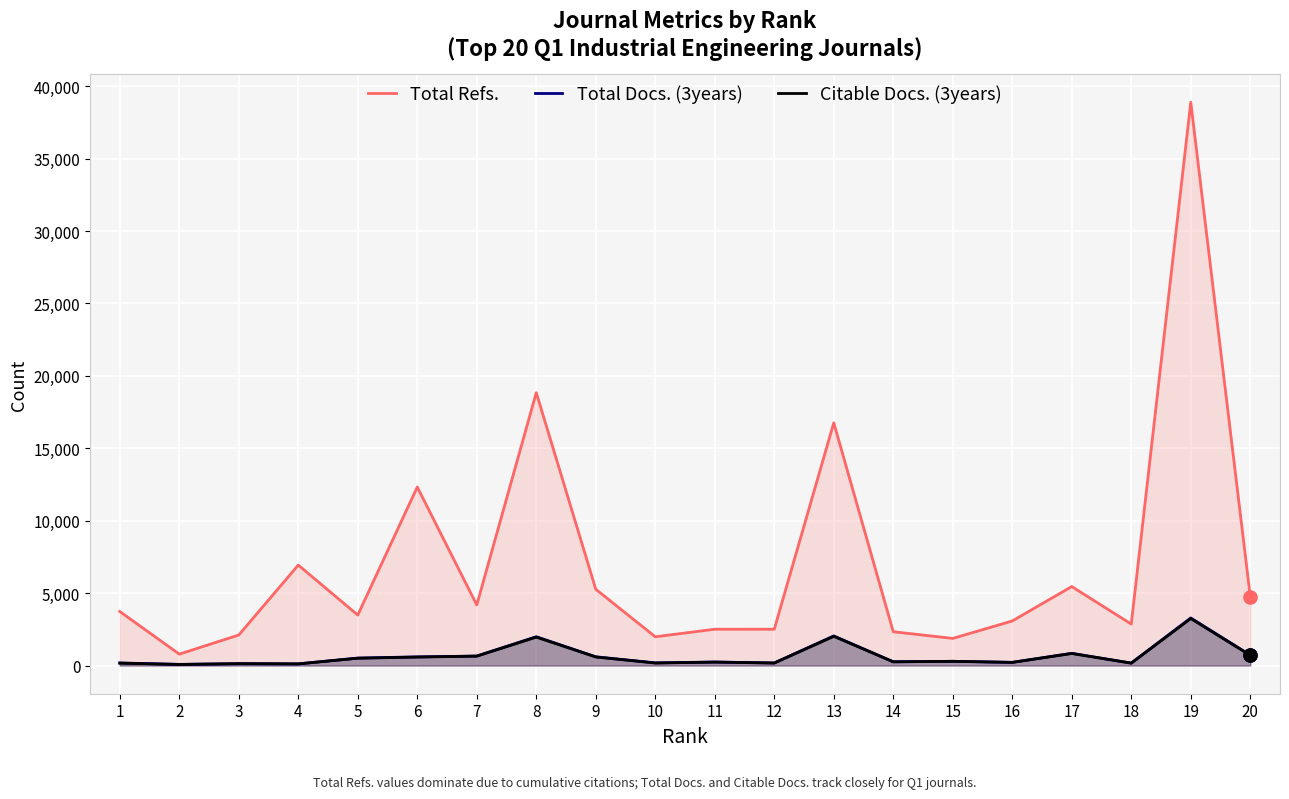

What are all the series names shown in the legend?

Total Refs., Total Docs. (3years), Citable Docs. (3years)